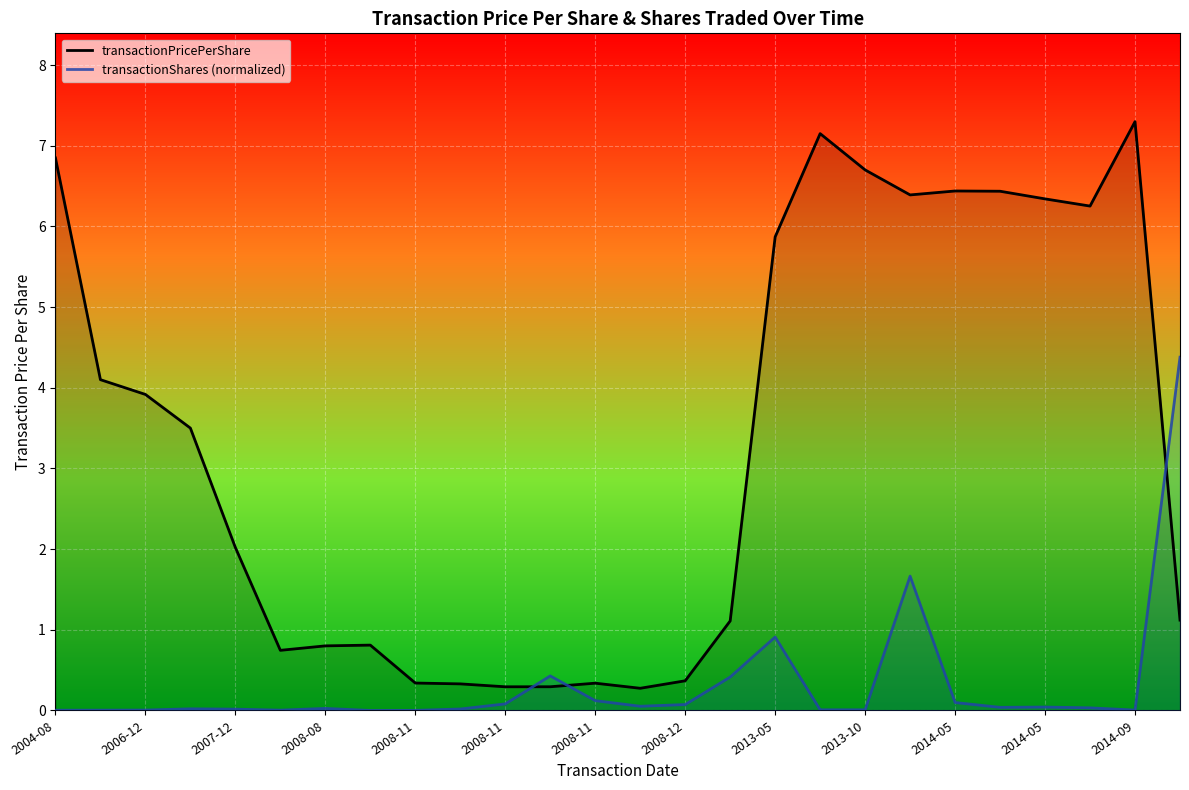

What is the difference between the highest and lowest values at 2007-12?

2.0